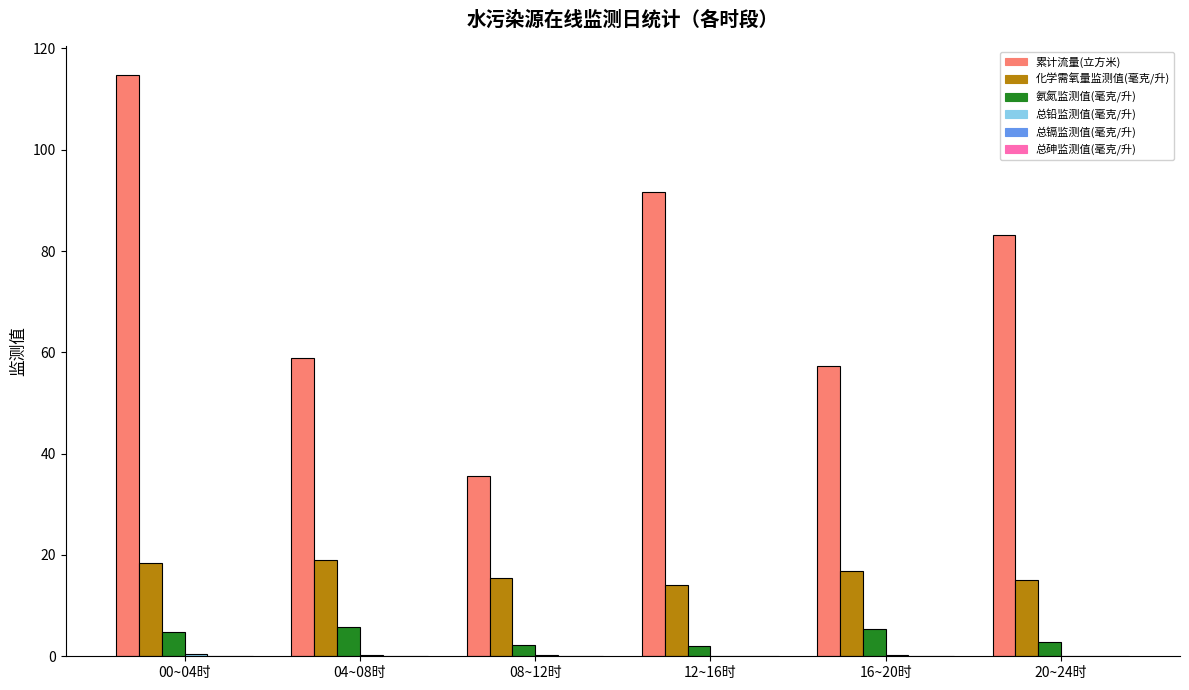

At which category is the sum across all series the highest?

00~04时